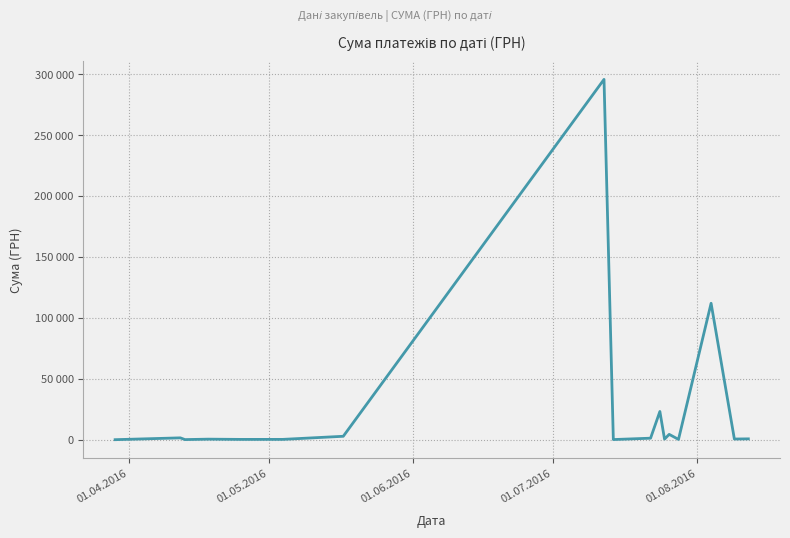

What value does the data have at 01.04.2016?

97.8